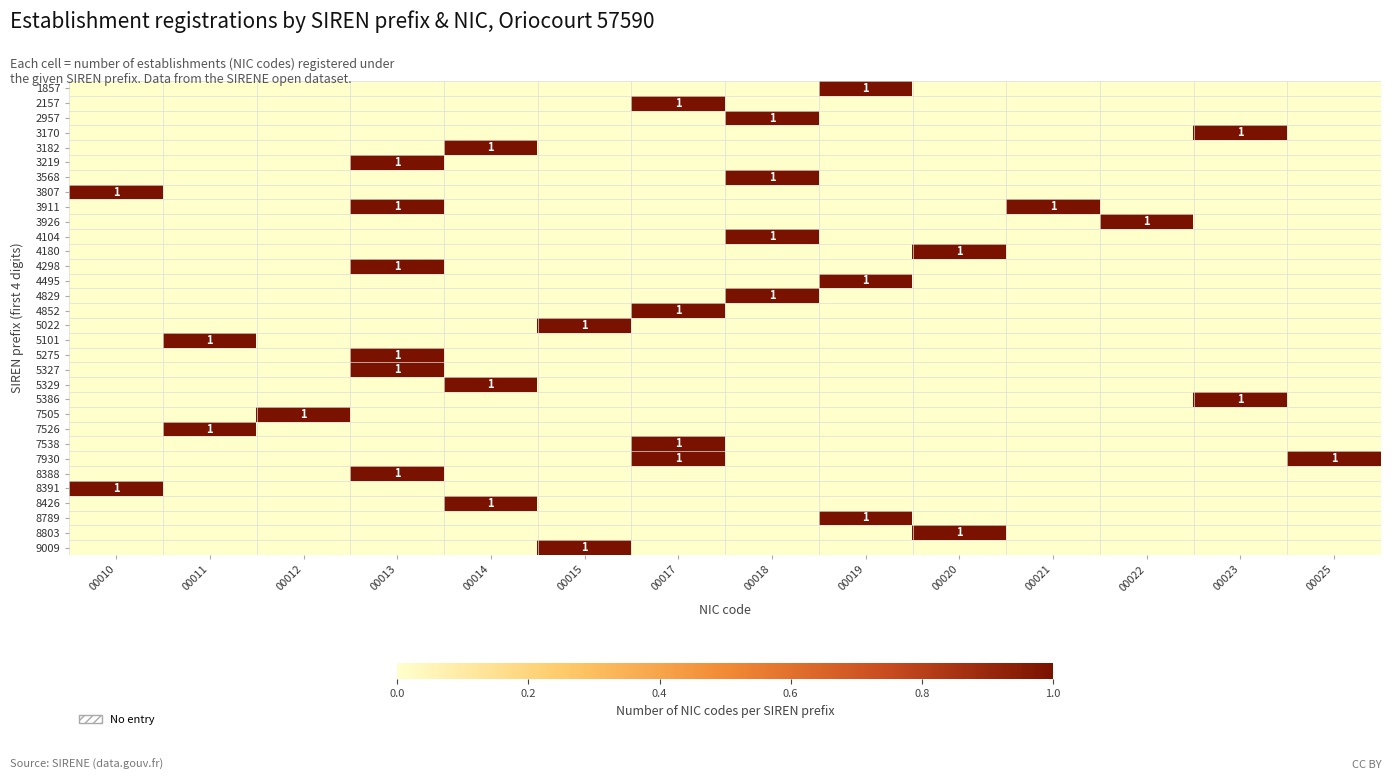

True or false: 3911 has a value of 1 at 00021.

True